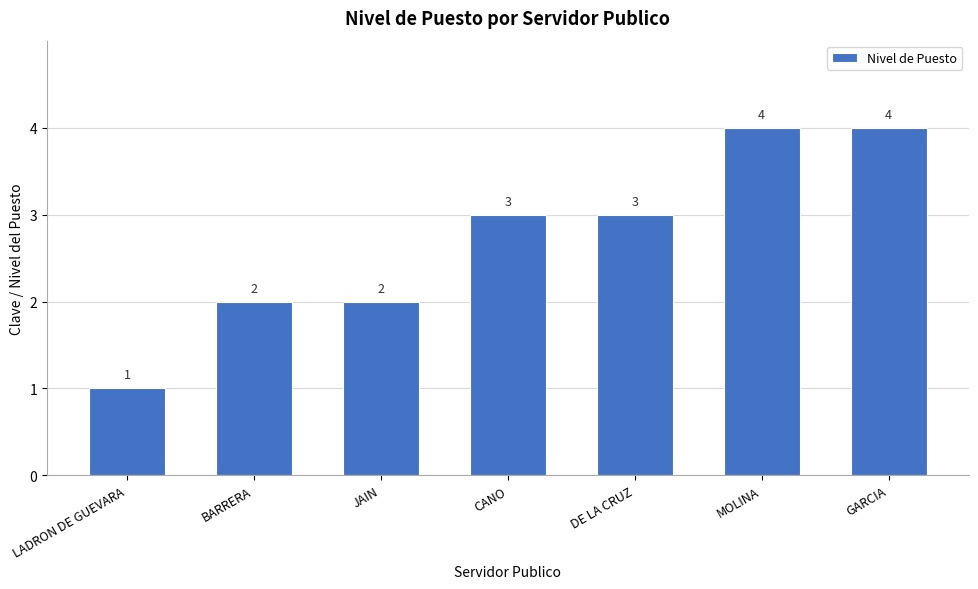

Reading right to left, transcribe all the data shown in this chart.

4	4	3	3	2	2	1